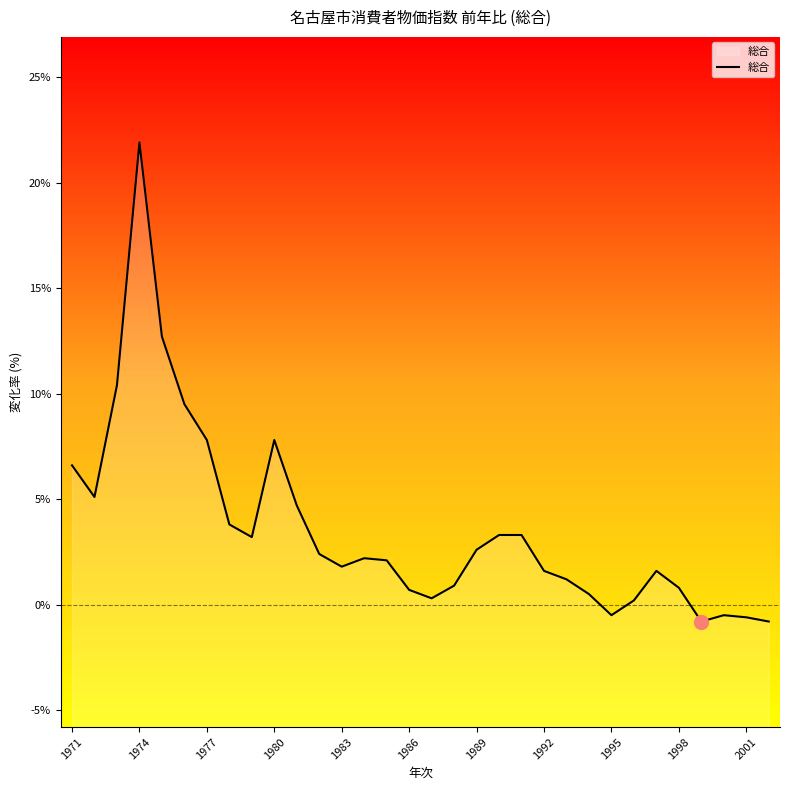

Does the chart display data point markers on the line(s)?

No